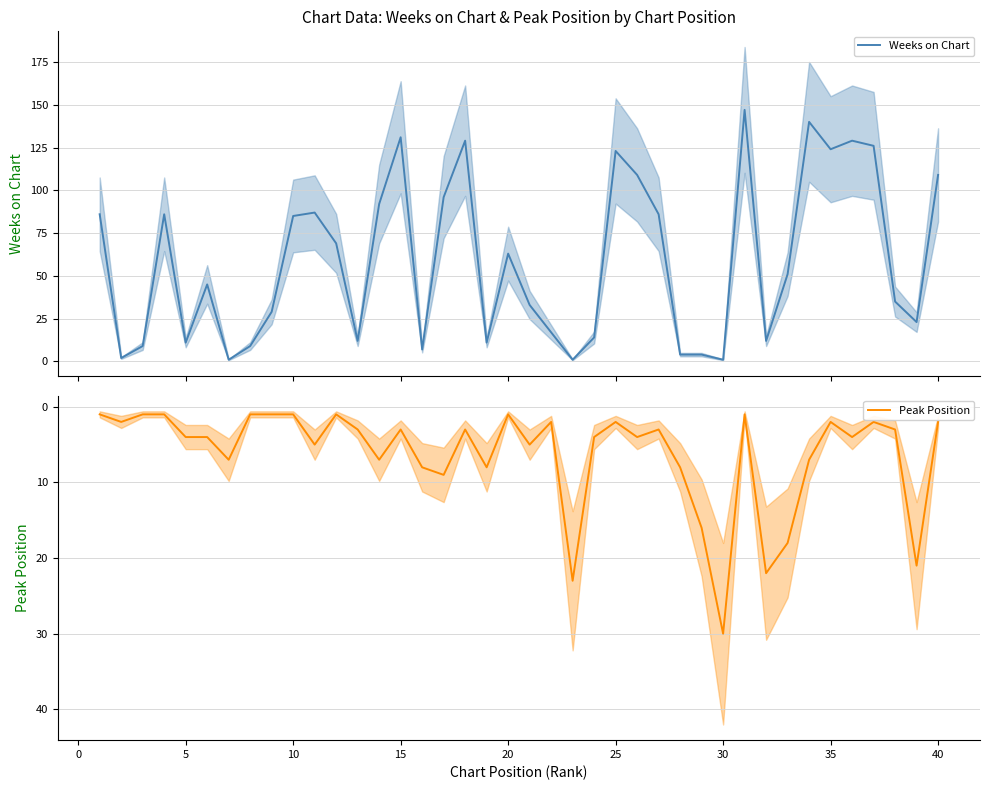

Is it true that Peak Position equals 2 at 40?

True